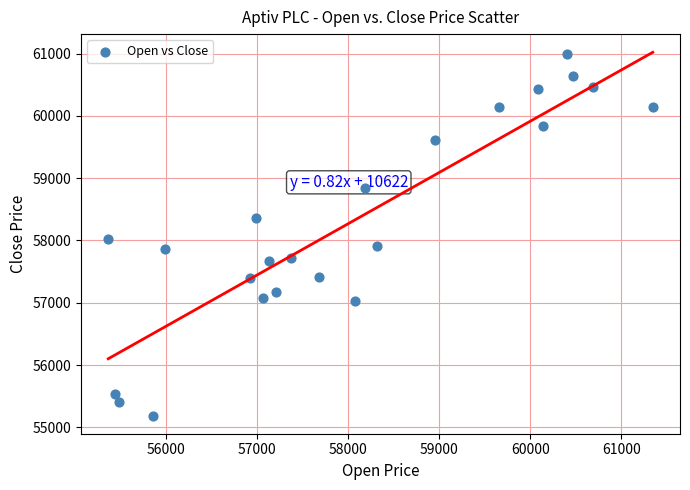

What is the range of X values (max minus min)?

5988